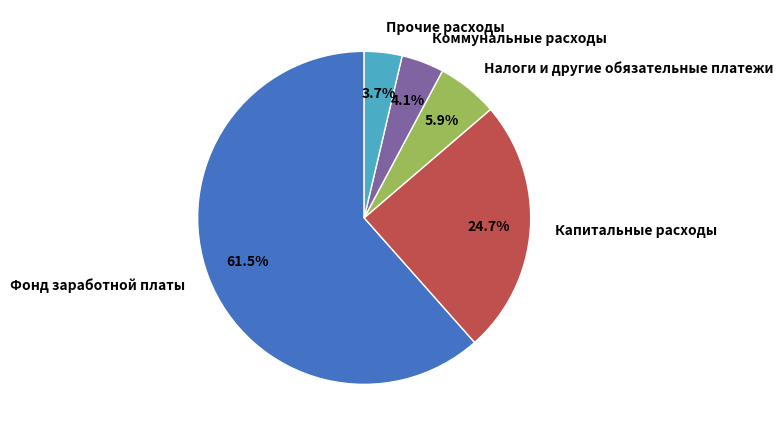

To the nearest percent, what percentage of the pie is Прочие расходы?

4%